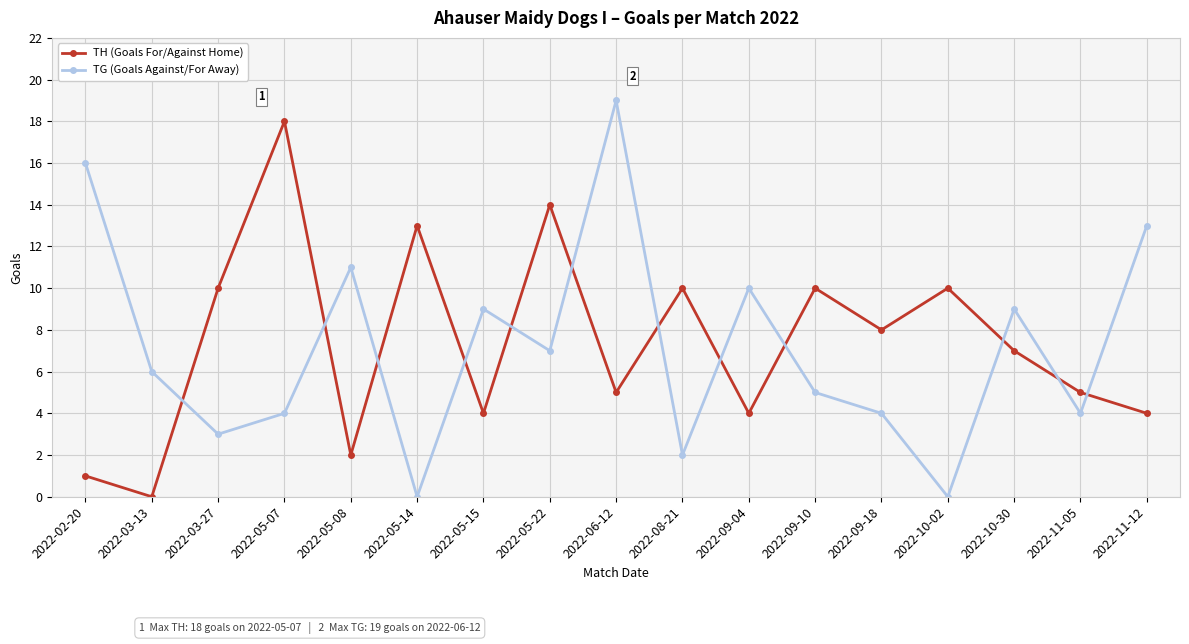

How many times do TH (Goals For/Against Home) and TG (Goals Against/For Away) cross each other?

12